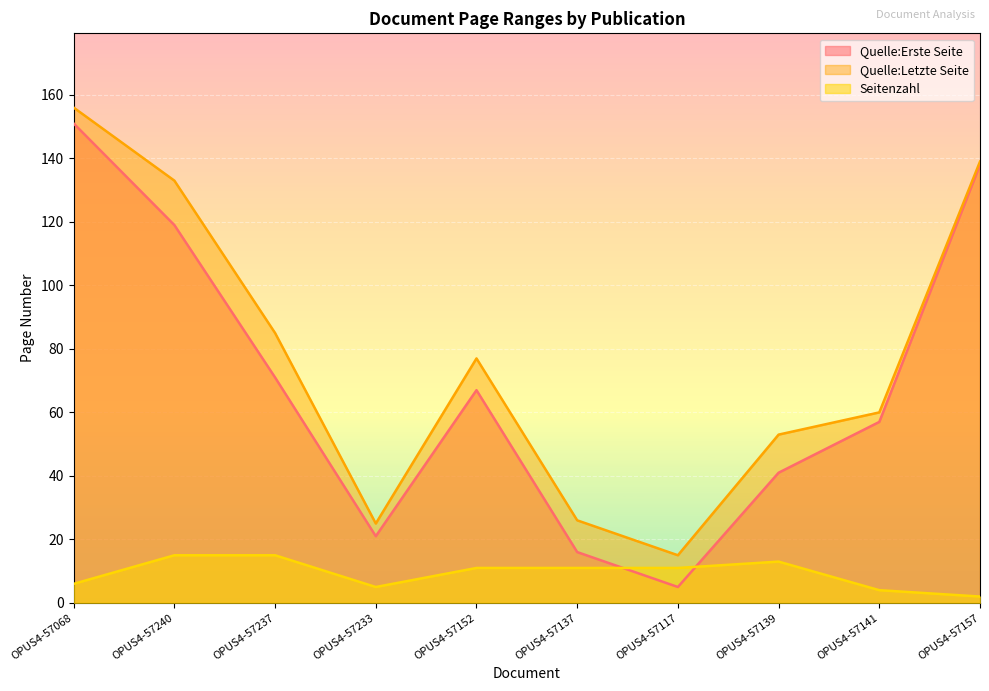

What is the total value across all series at OPUS4-57240?

267